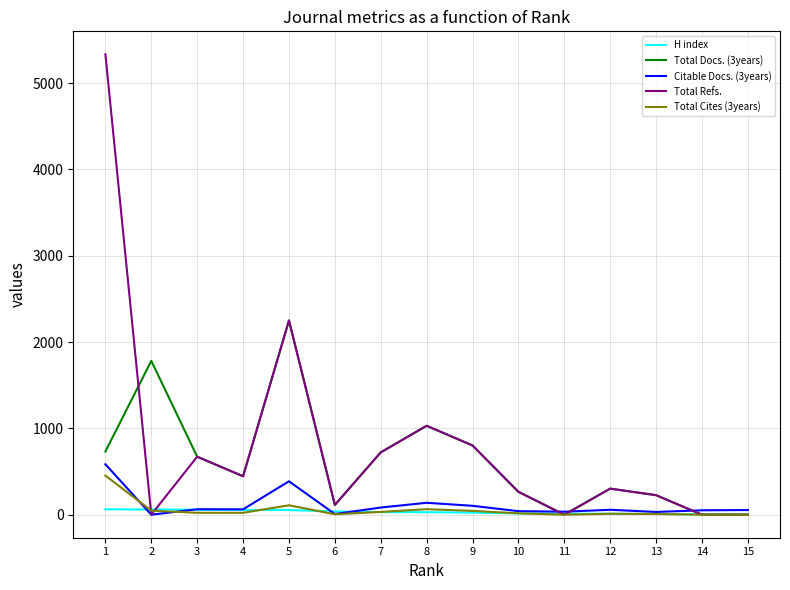

How many lines are shown in the chart?

5